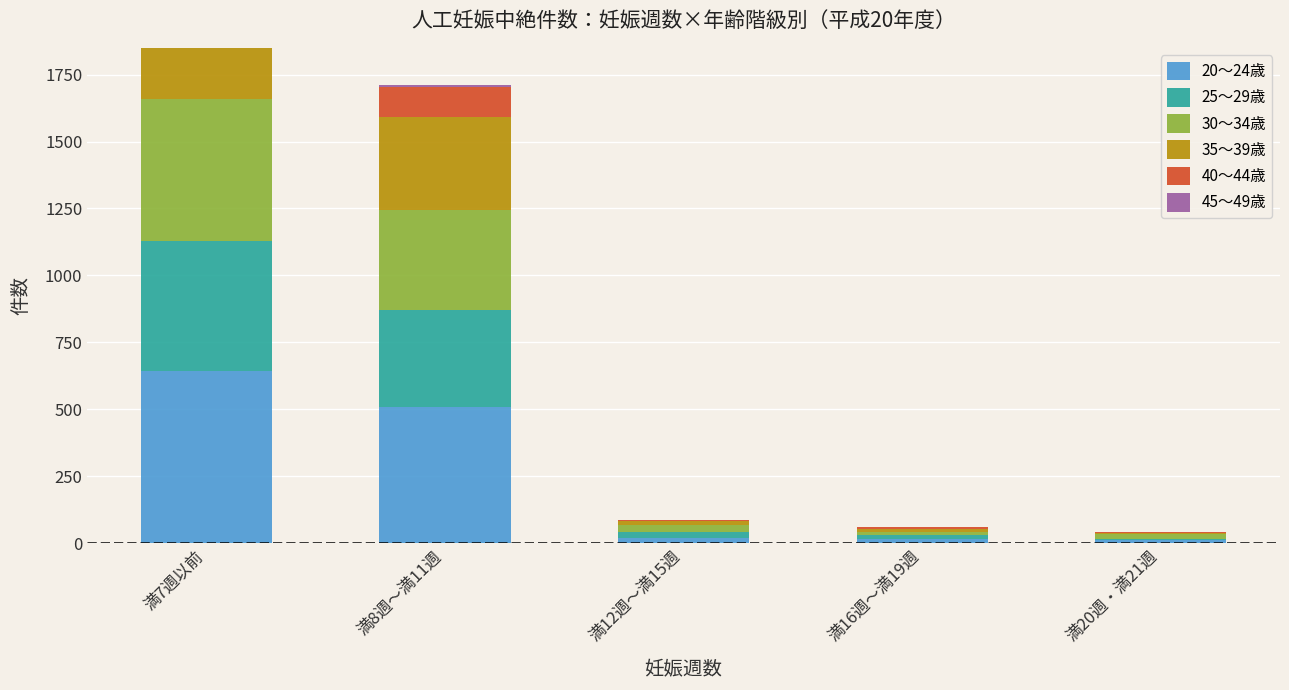

List the labels in order of 35～39歳 value, largest first.

満7週以前, 満8週～満11週, 満12週～満15週, 満16週～満19週, 満20週・満21週